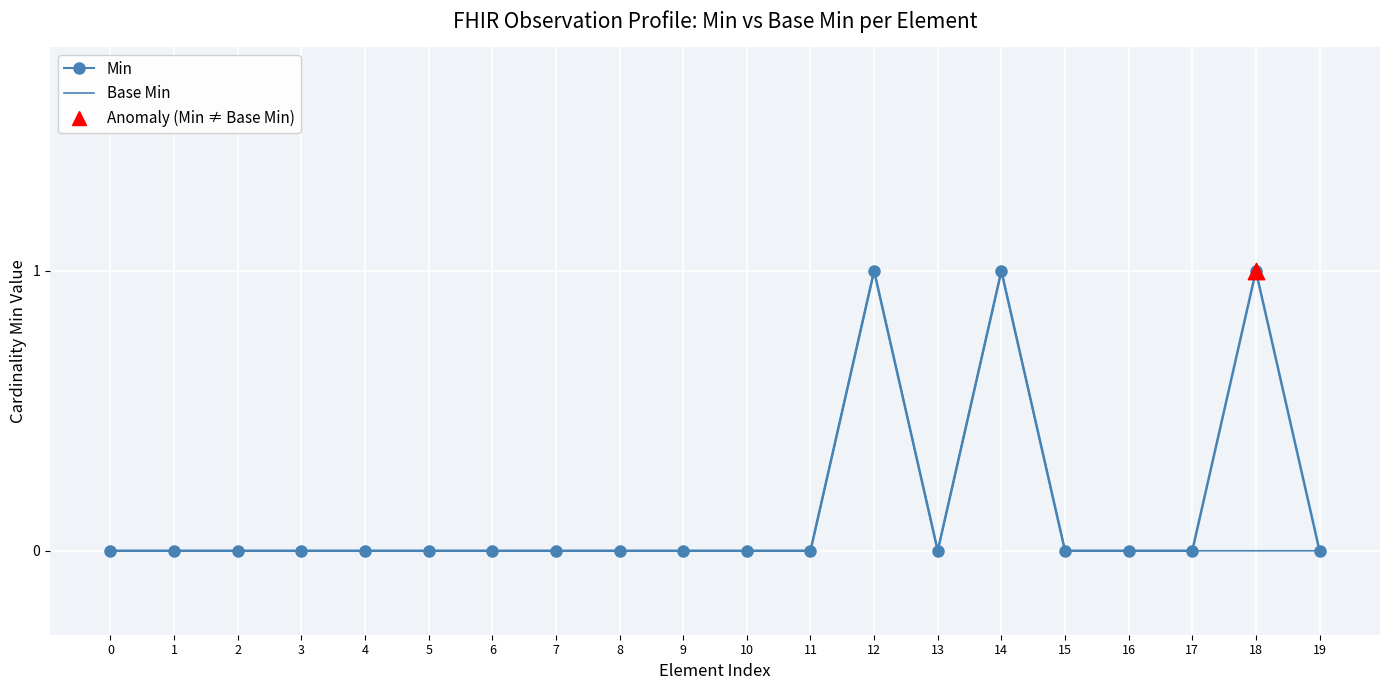

The value of Min at 15 is 0. True or false?

True